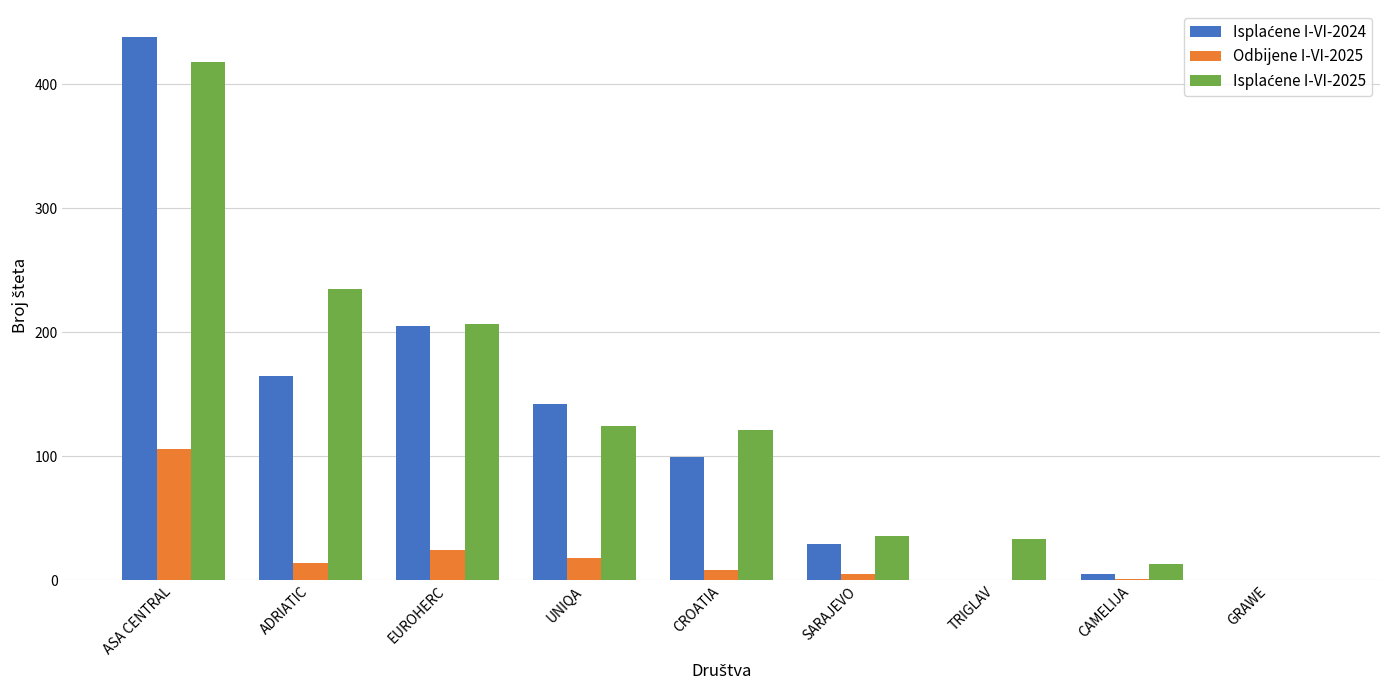

The value of Odbijene I-VI-2025 at TRIGLAV is -49. True or false?

False